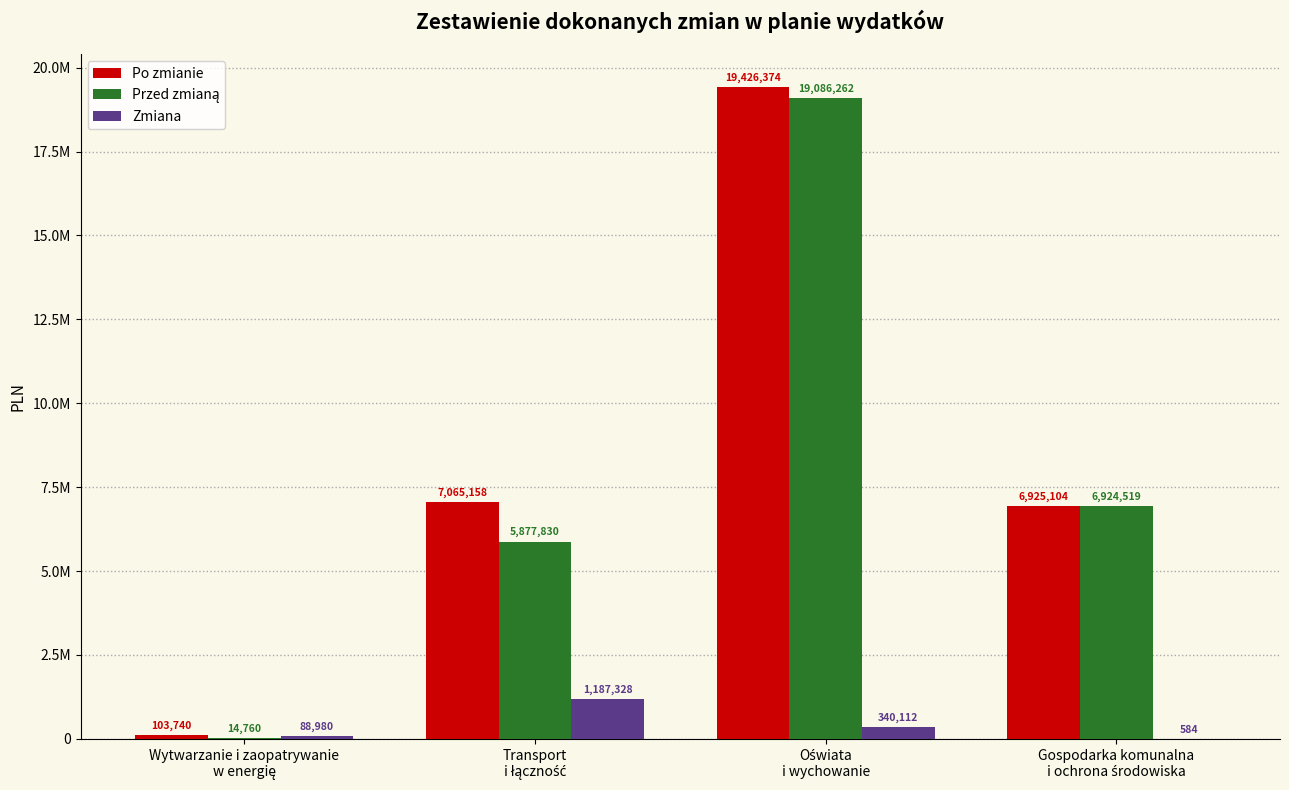

Are the bars grouped side by side (vs. stacked)?

Yes